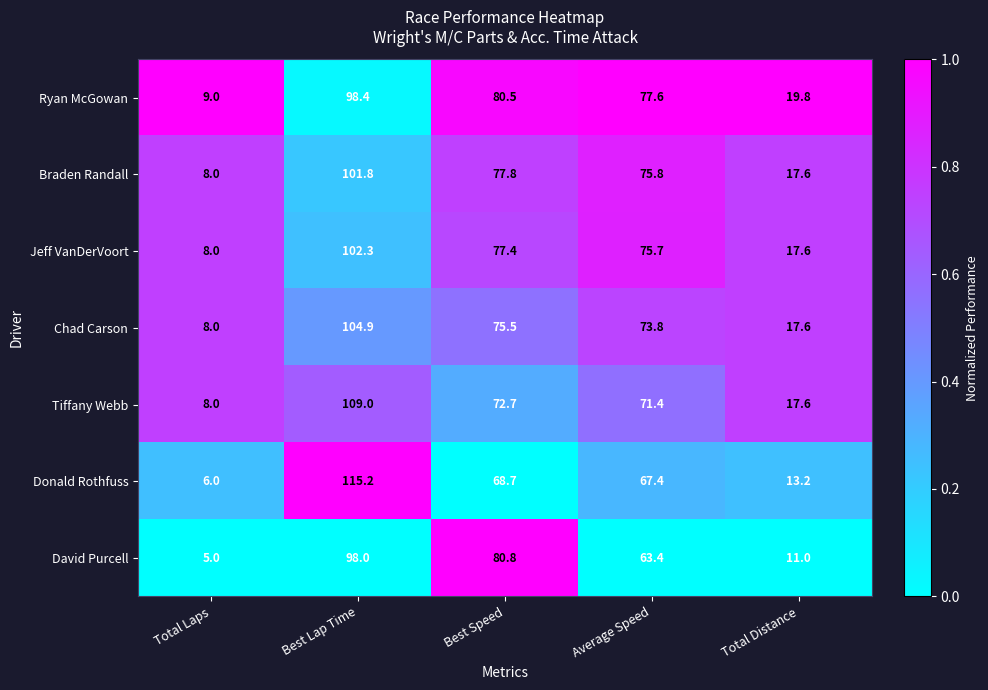

At which label does Tiffany Webb first exceed 71?

Best Lap Time